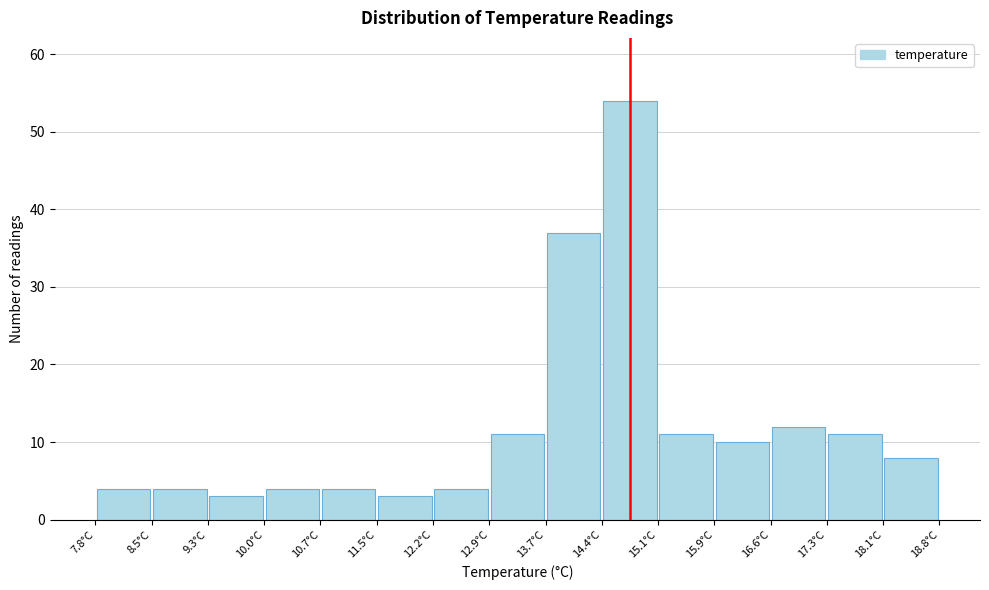

What is the height of the bar covering 10.0 to 10.7 on the x-axis? Neither the bar edges nor the heights are printed on the chart, so give them approximately, as read against the axes.

4